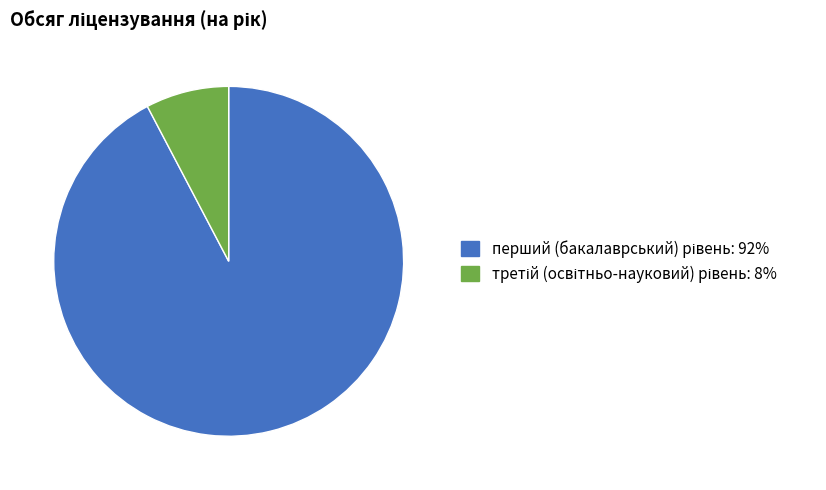

Does any single category account for the majority?

Yes